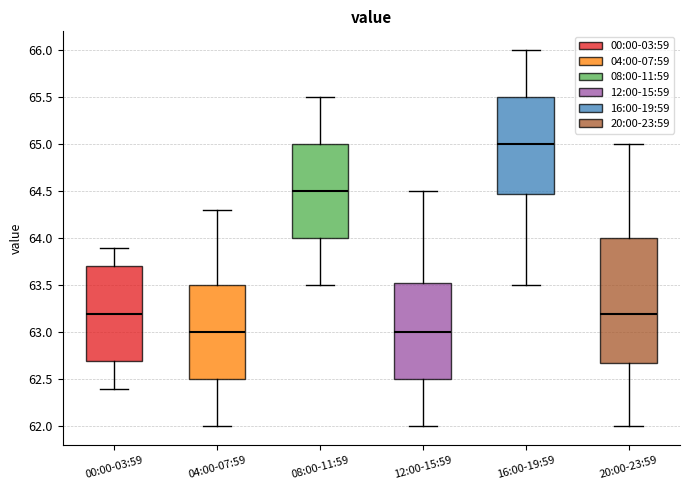

Reading left to right, read every box against the y-axis: the position of its median line, the range the box covers, and the ends of its whiskers. The values are not printed on the chart, so give them approximately, as read against the axis.

00:00-03:59: median 63.20, box 62.70 to 63.70, whiskers 62.40 to 63.90
04:00-07:59: median 63.00, box 62.50 to 63.50, whiskers 62.00 to 64.30
08:00-11:59: median 64.50, box 64.00 to 65.00, whiskers 63.50 to 65.50
12:00-15:59: median 63.00, box 62.50 to 63.55, whiskers 62.00 to 64.50
16:00-19:59: median 65.00, box 64.50 to 65.50, whiskers 63.50 to 66.00
20:00-23:59: median 63.20, box 62.70 to 64.00, whiskers 62.00 to 65.00